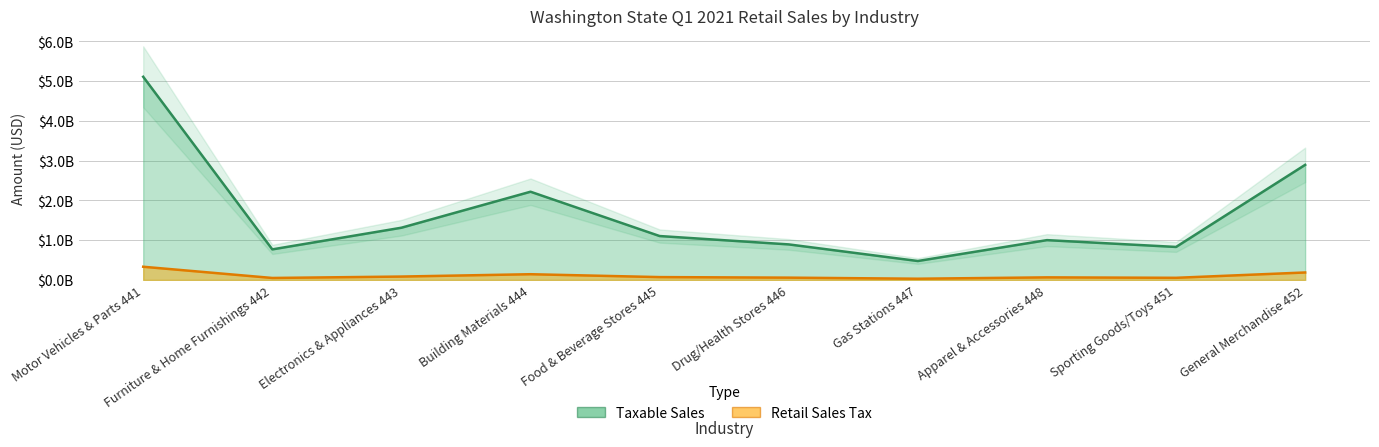

At which category does Retail Sales Tax reach its first local peak?

Building Materials 444